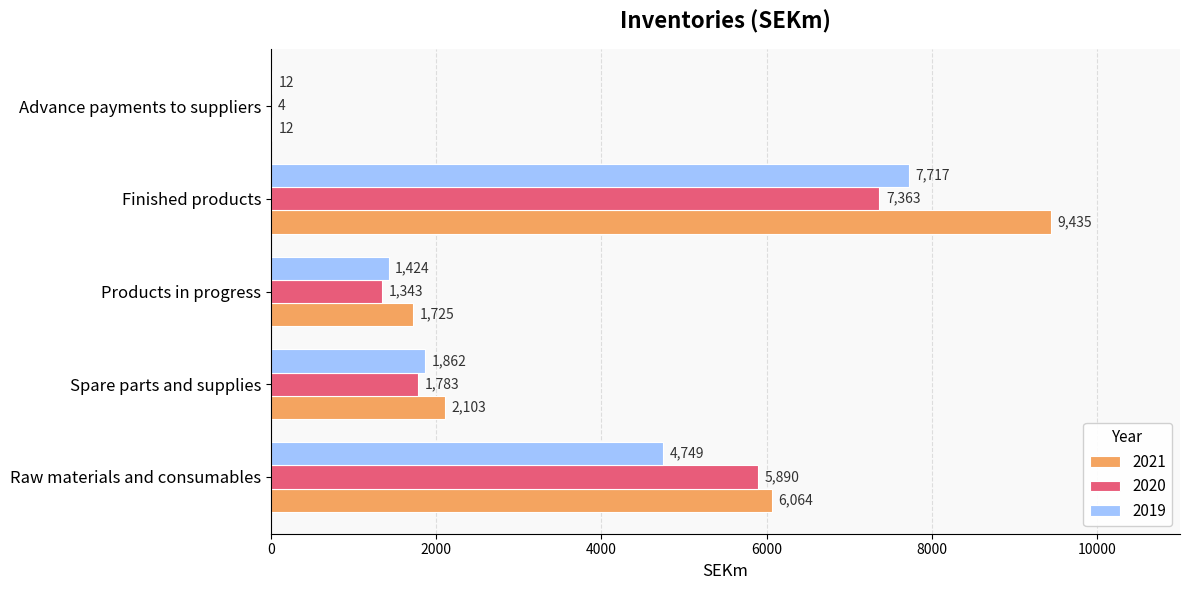

Is the value of 2019 at Advance payments to suppliers greater than the value of 2021 at Raw materials and consumables?

No